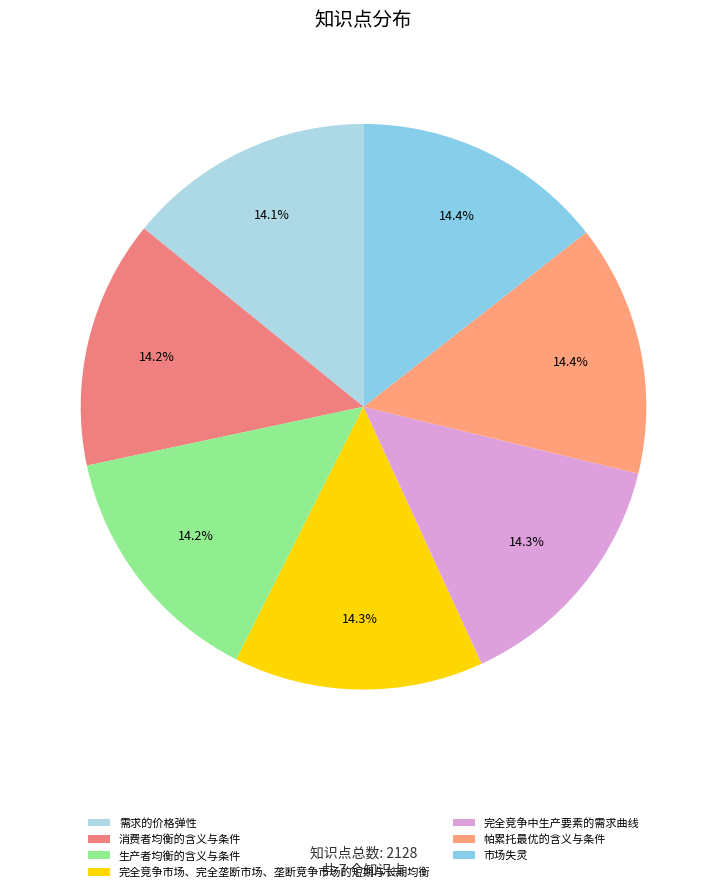

True or false: 完全竞争中生产要素的需求曲线 accounts for 14% of the total.

True